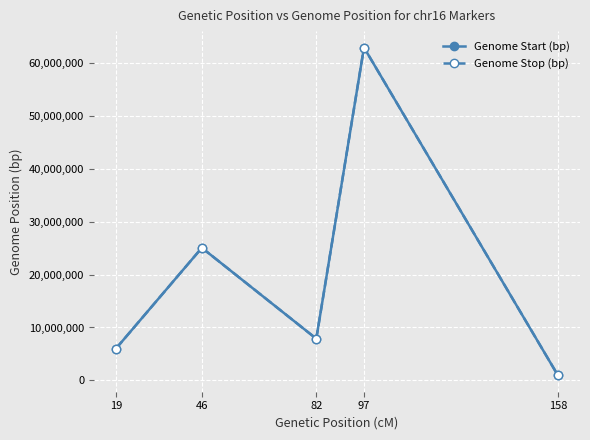

What is the value of the Genome Start (bp) point at the 3rd from the left?

7880156